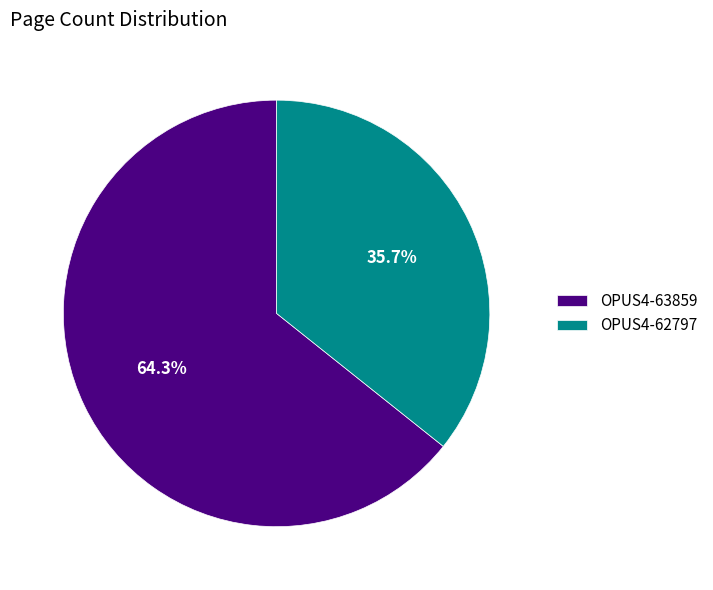

To the nearest percent, what is the difference between the largest and smallest slice percentages?

29%